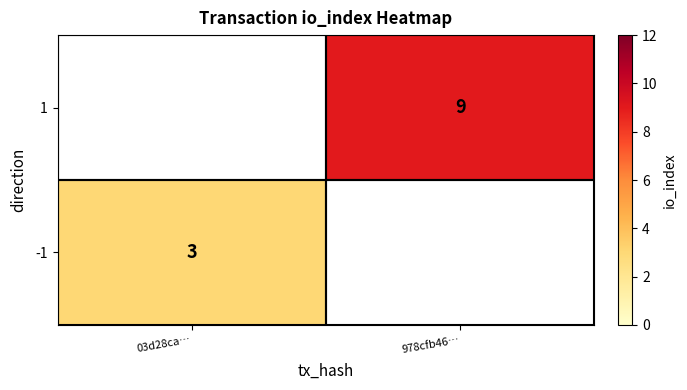

Is it true that -1 equals 1 at 03d28ca…?

False